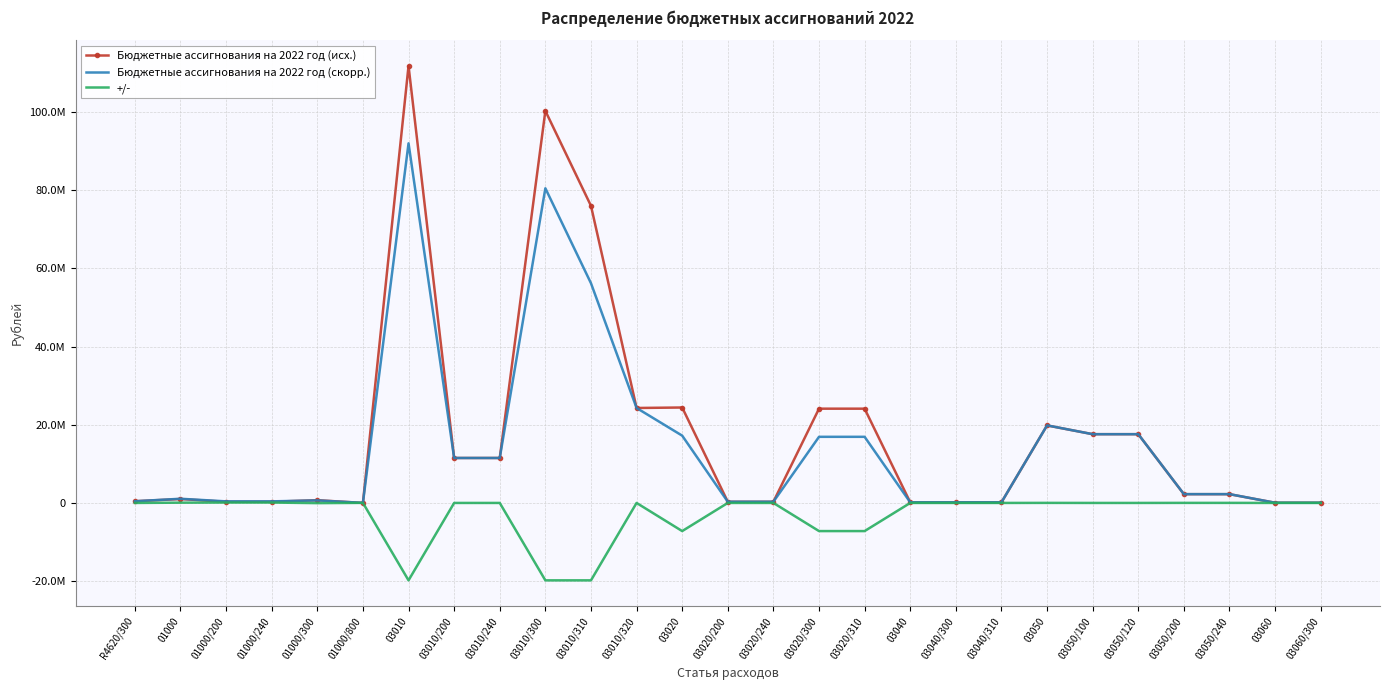

What is the difference between the maximum and minimum values in the +/- series?

19907000